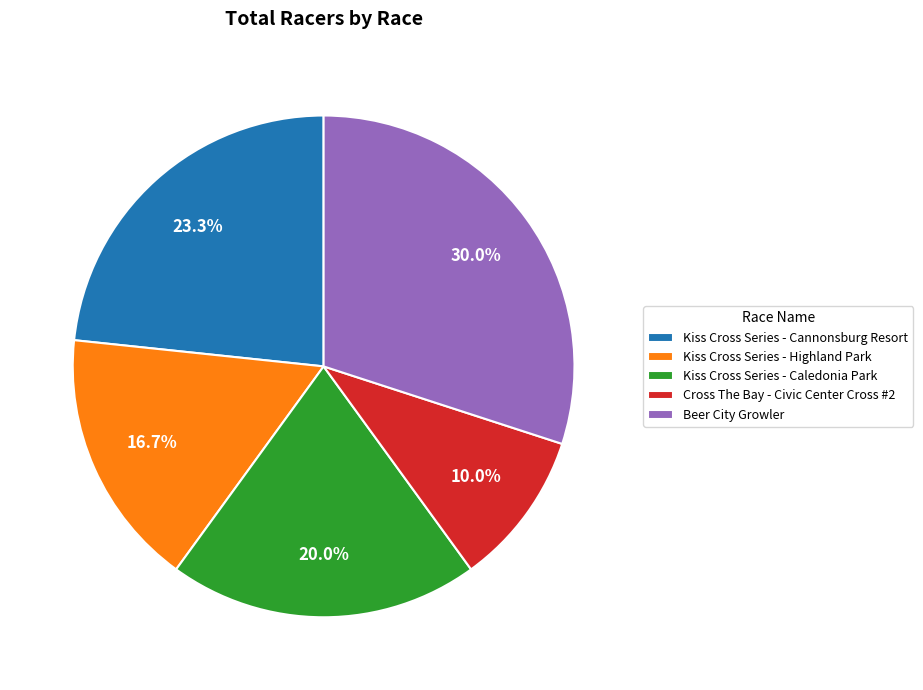

Combined, what portion of the pie is Kiss Cross Series - Highland Park and Cross The Bay - Civic Center Cross #2?

26.7%